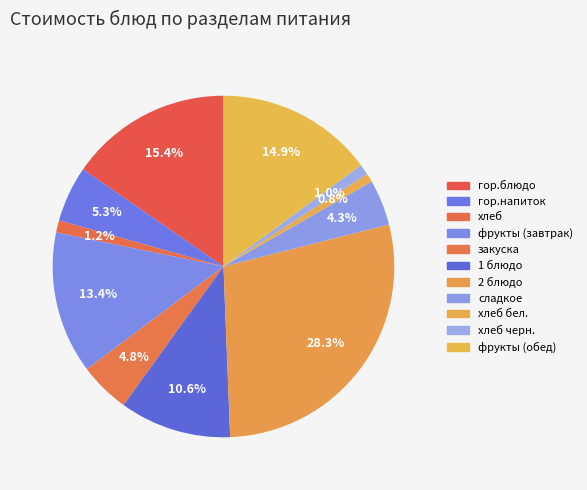

Count the number of slices in the pie.

11